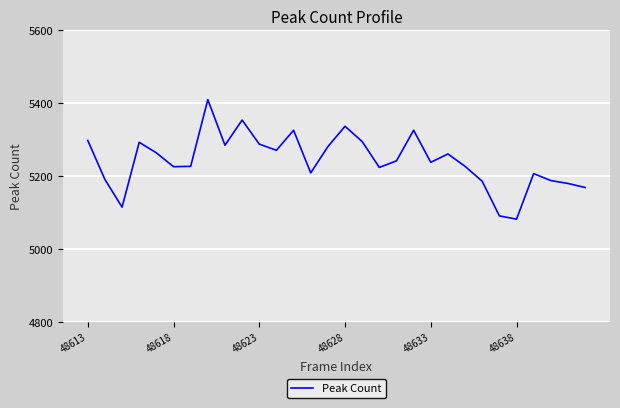

What is the smallest value displayed?

5082